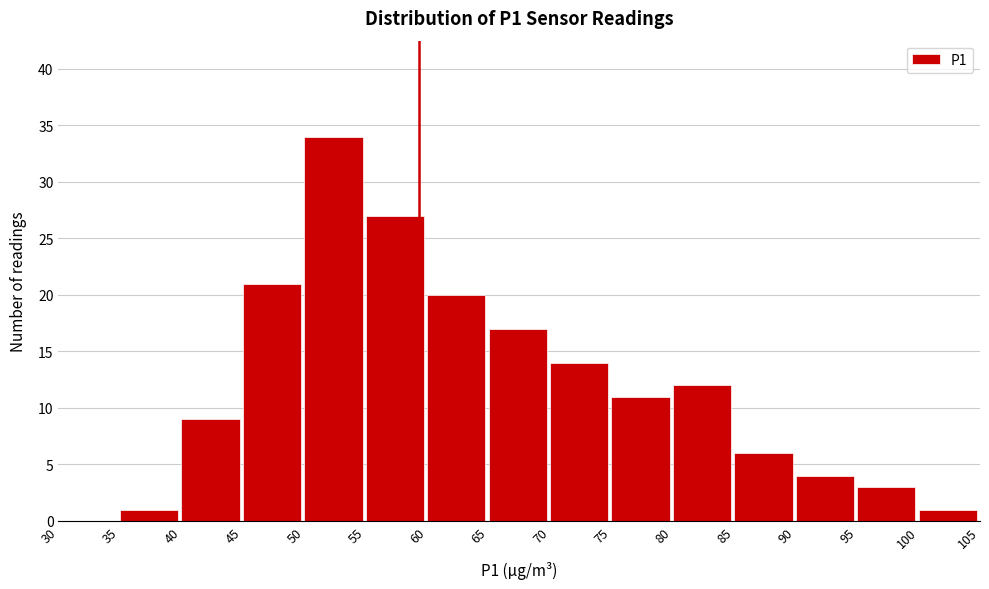

What is the height of the bar covering 80 to 85 on the x-axis? The values are not printed on the chart, so give them approximately, as read against the axis.

12